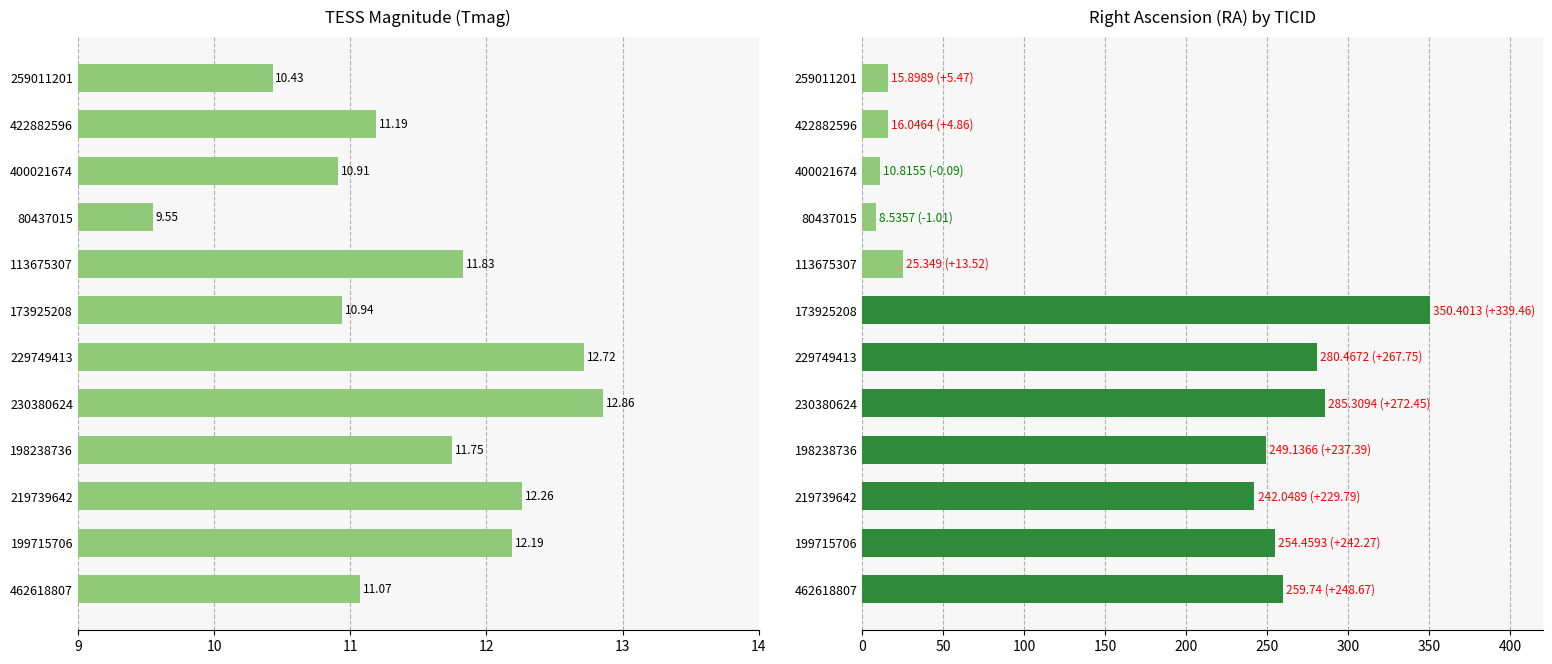

True or false: RA has a value of 143.4 at 14.

False